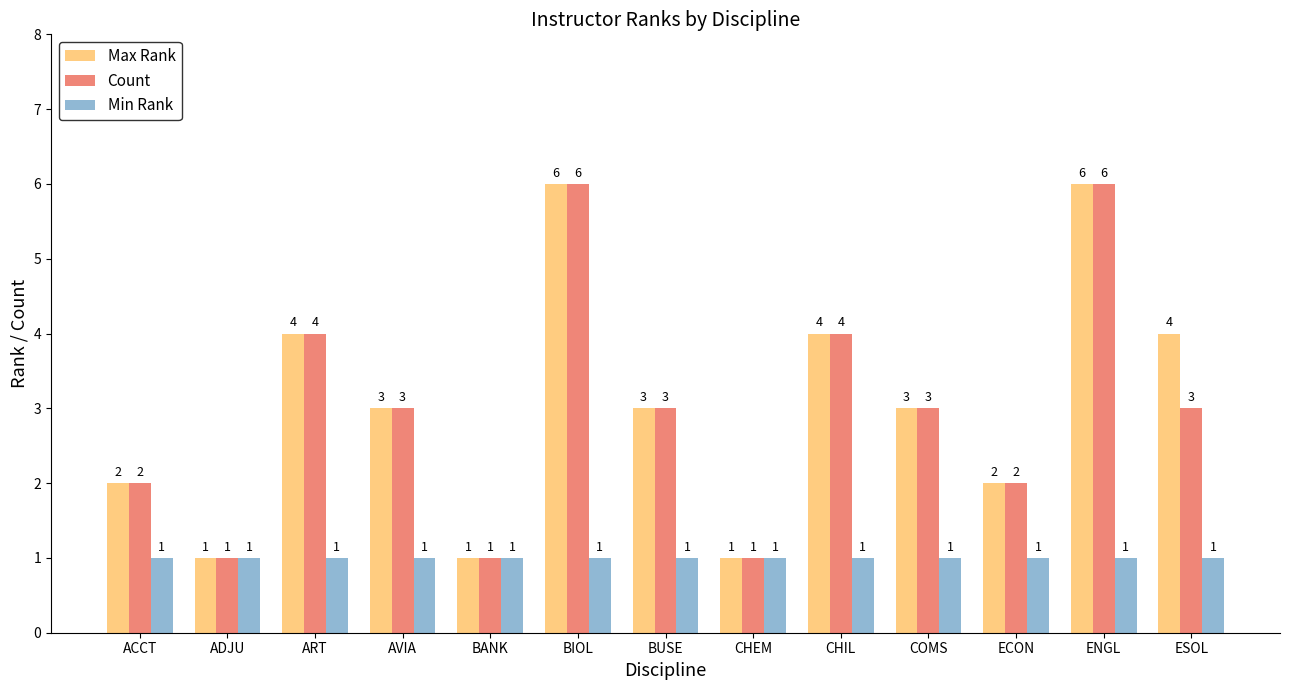

How many Max Rank values are between 2 and 4?

8